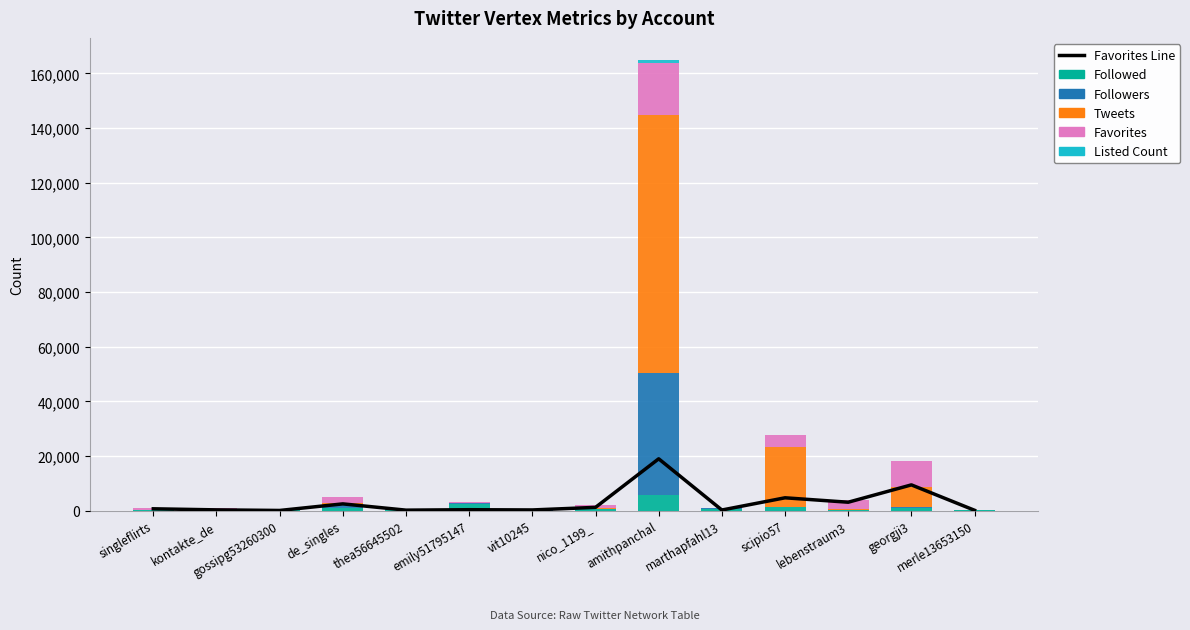

Read the Favorites value at thea56645502, to the nearest 100.

200